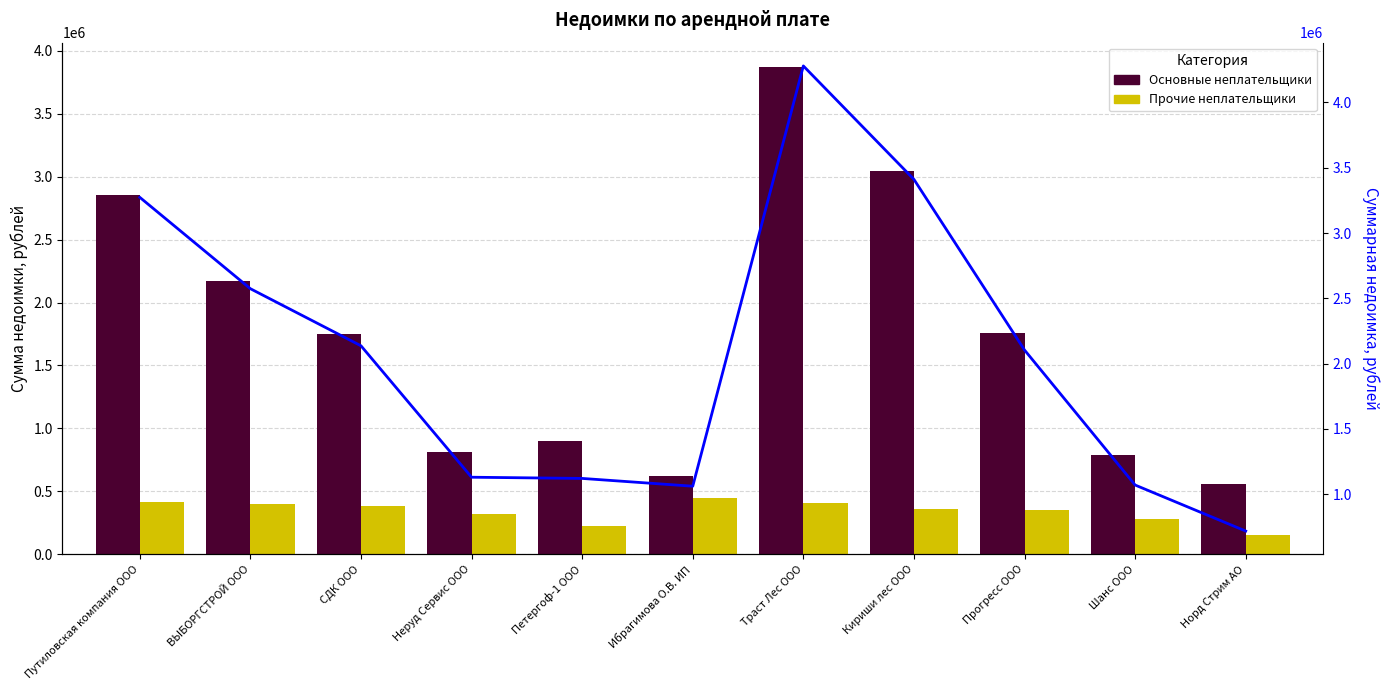

Where does the Итого series first go above 2104425?

Путиловская компания ООО